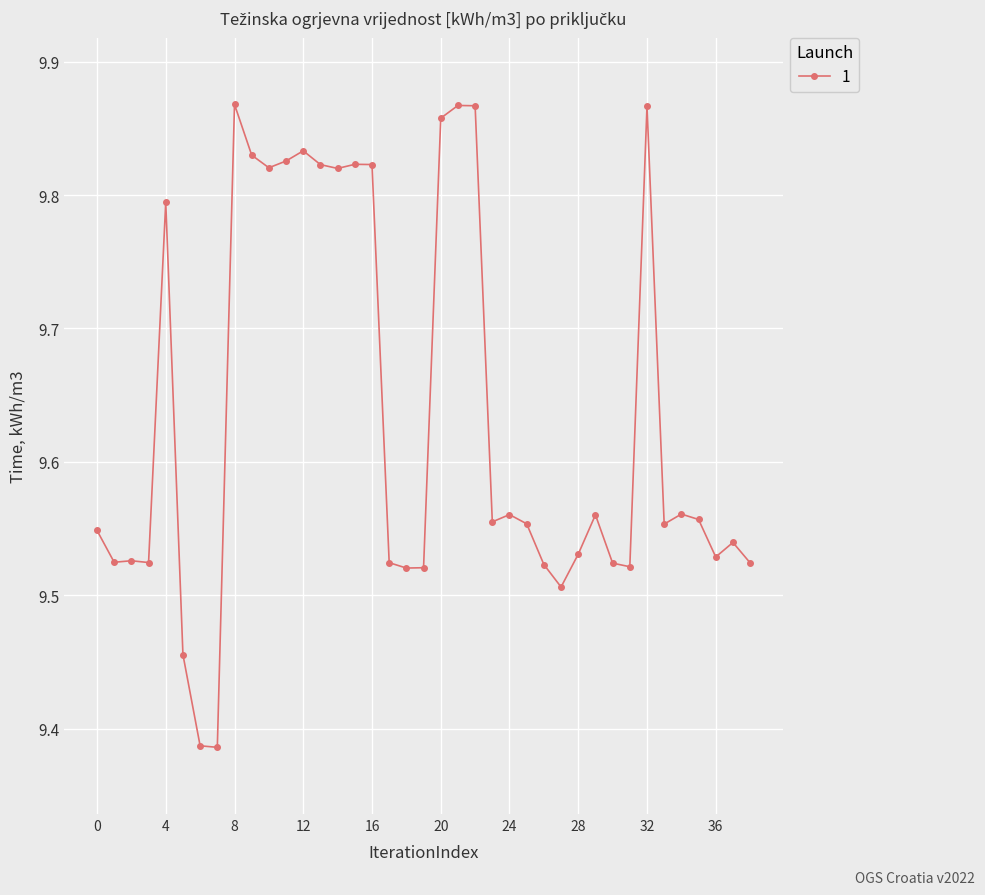

Count the values in the range 9 to 10.

39